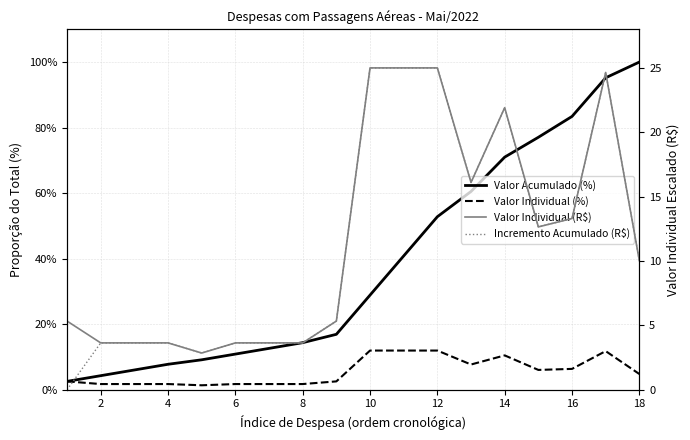

What is the difference between the second highest and second lowest values in the Valor Individual (%) series?

10.2